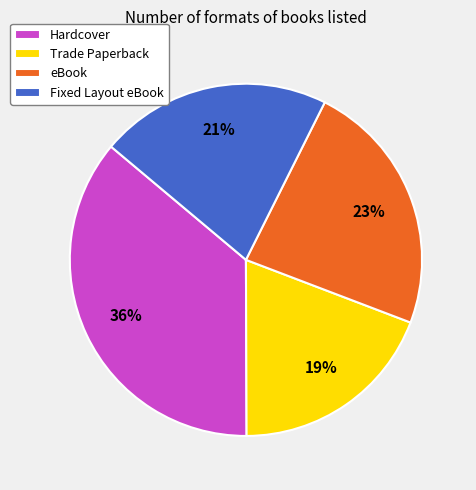

To the nearest percent, what is the average slice percentage?

25%